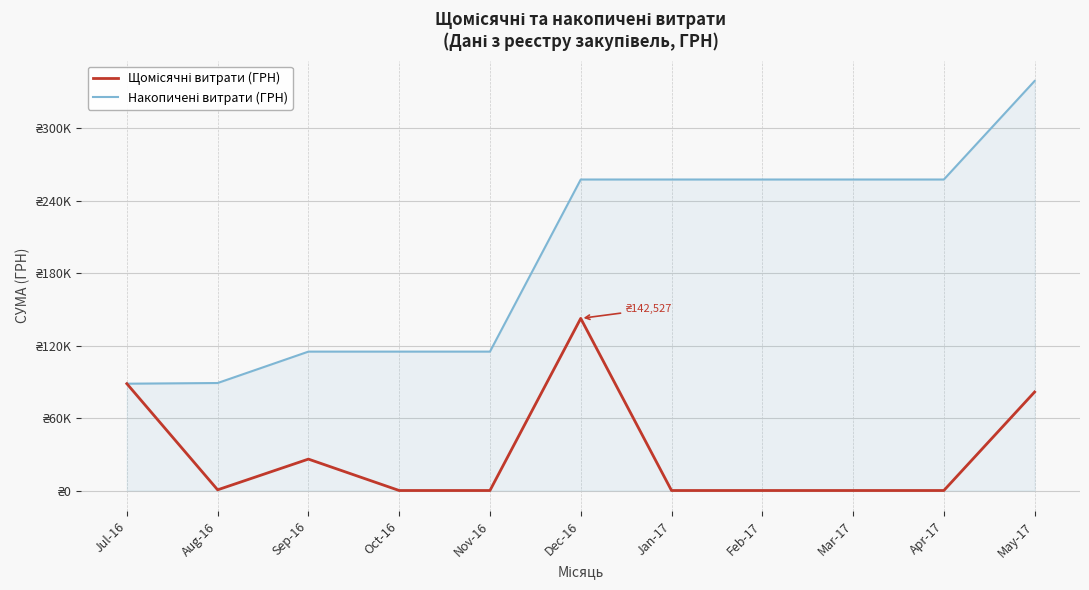

What position from the left is Oct-16?

4